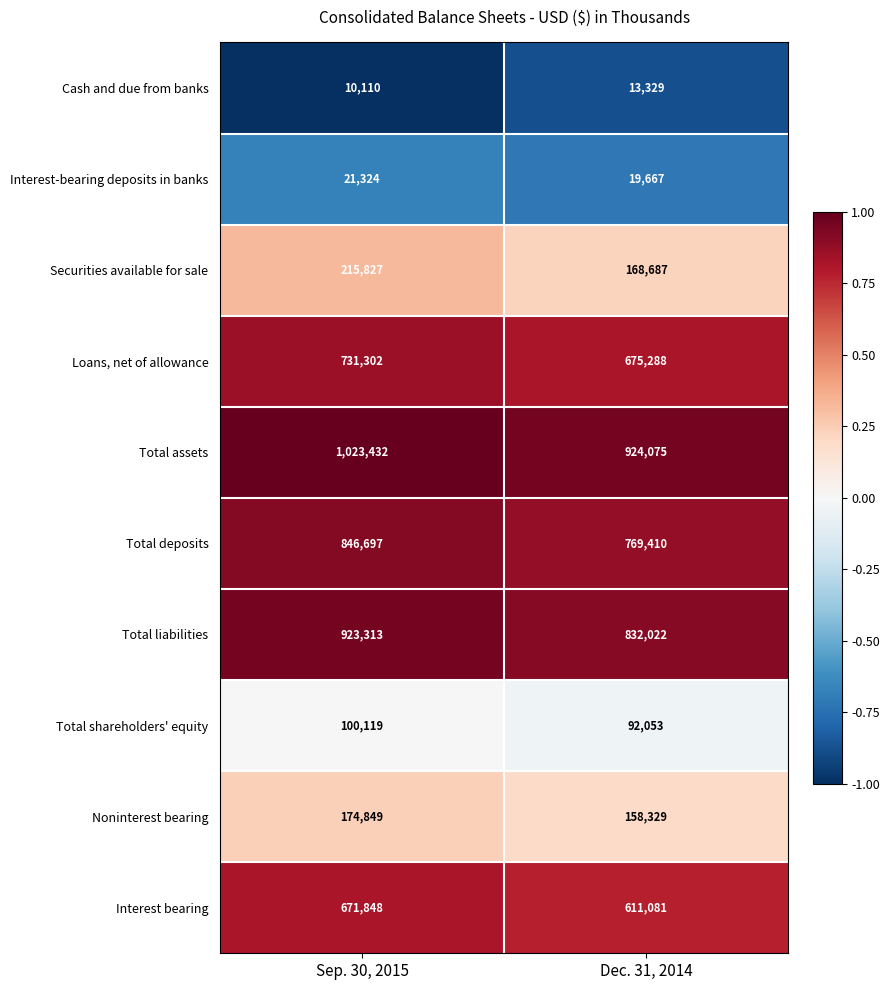

Which label corresponds to the smallest value in the chart?

Sep. 30, 2015